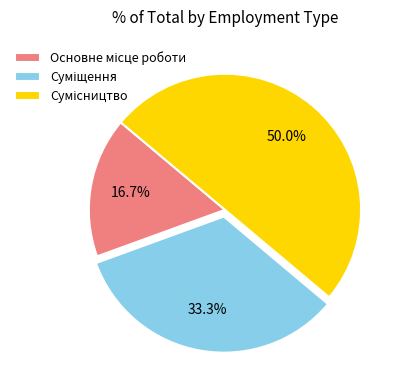

Which has a higher value, Сумісництво or Основне місце роботи?

Сумісництво